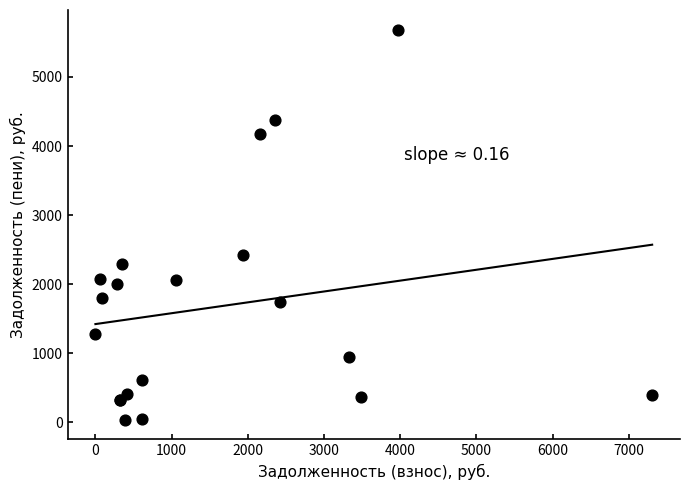

What Y value in the scatter plot is closest to 2860?

2424.9